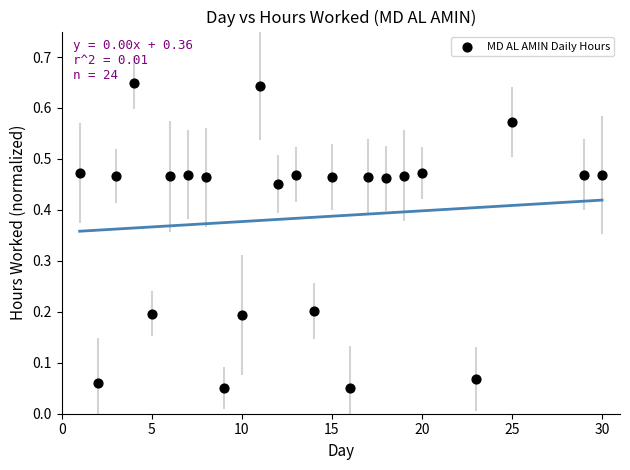

What is the range of X values (max minus min)?

29.0